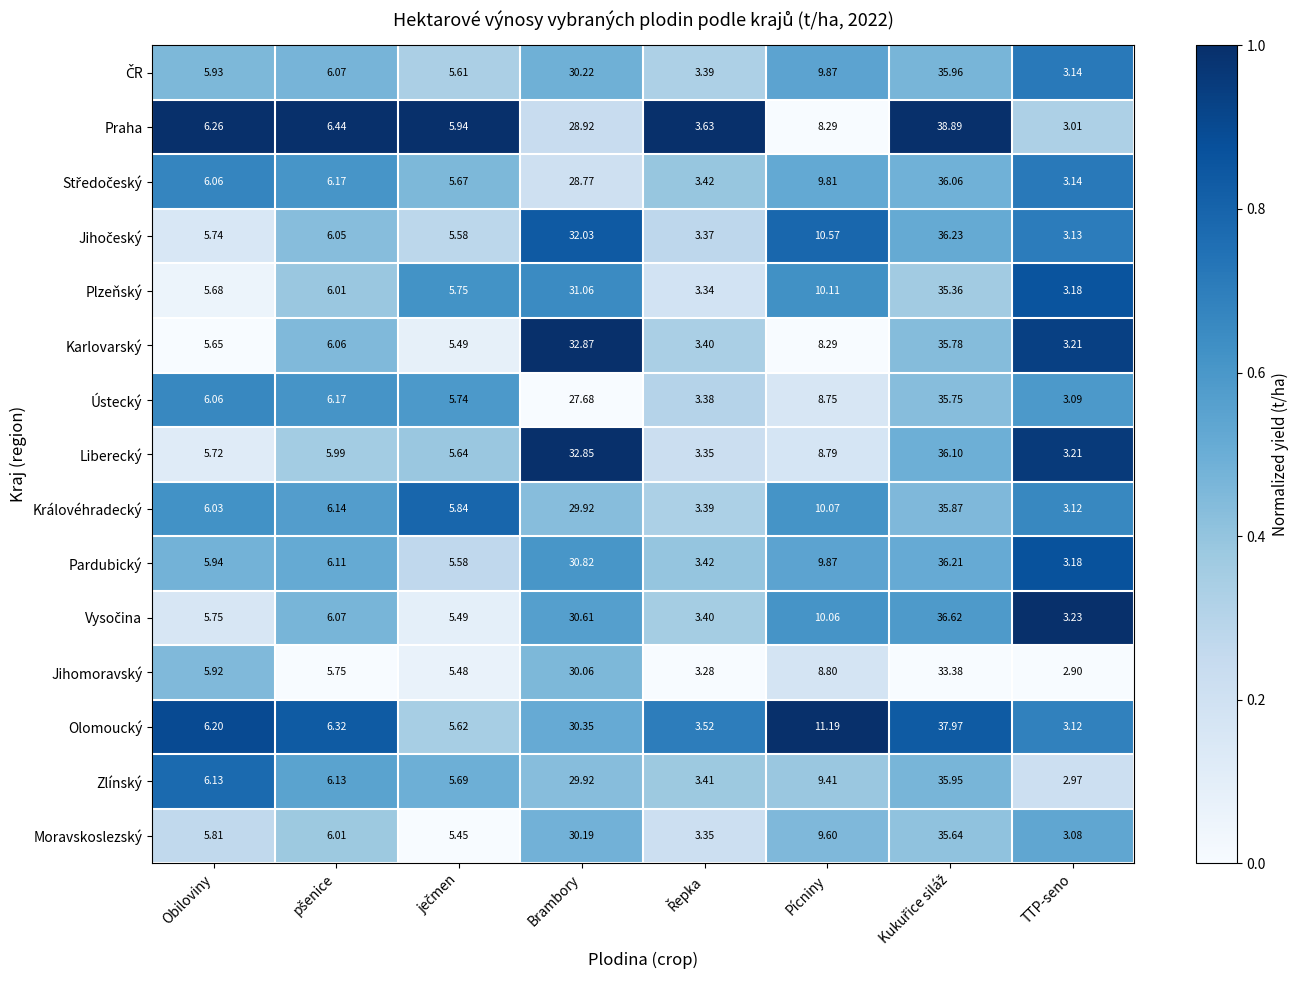

Which series has the largest total across all categories?

Olomoucký